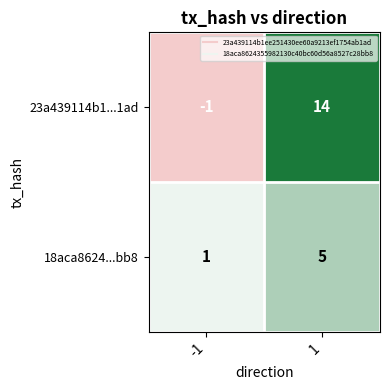

What is the average value of the 18aca8624...bb8 series?

3